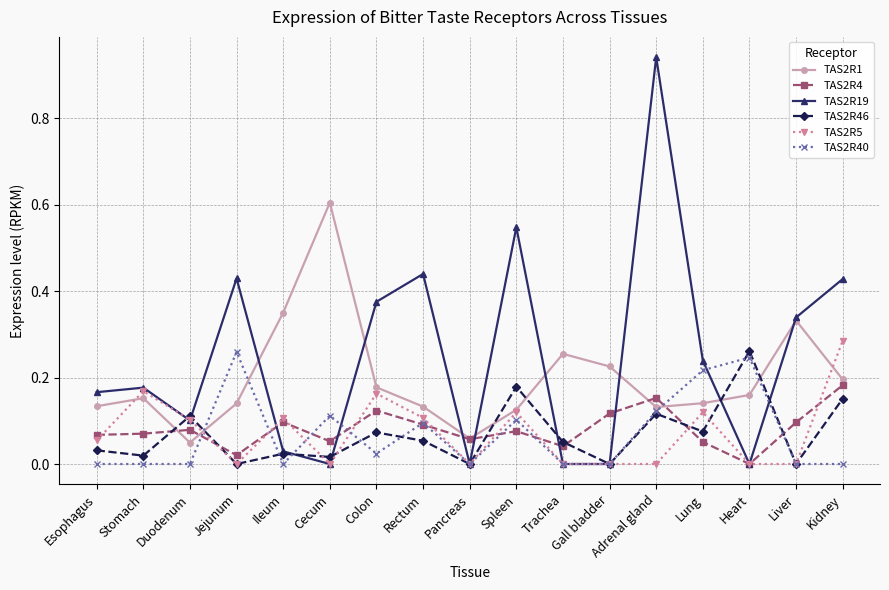

How many distinct data groups are displayed?

6